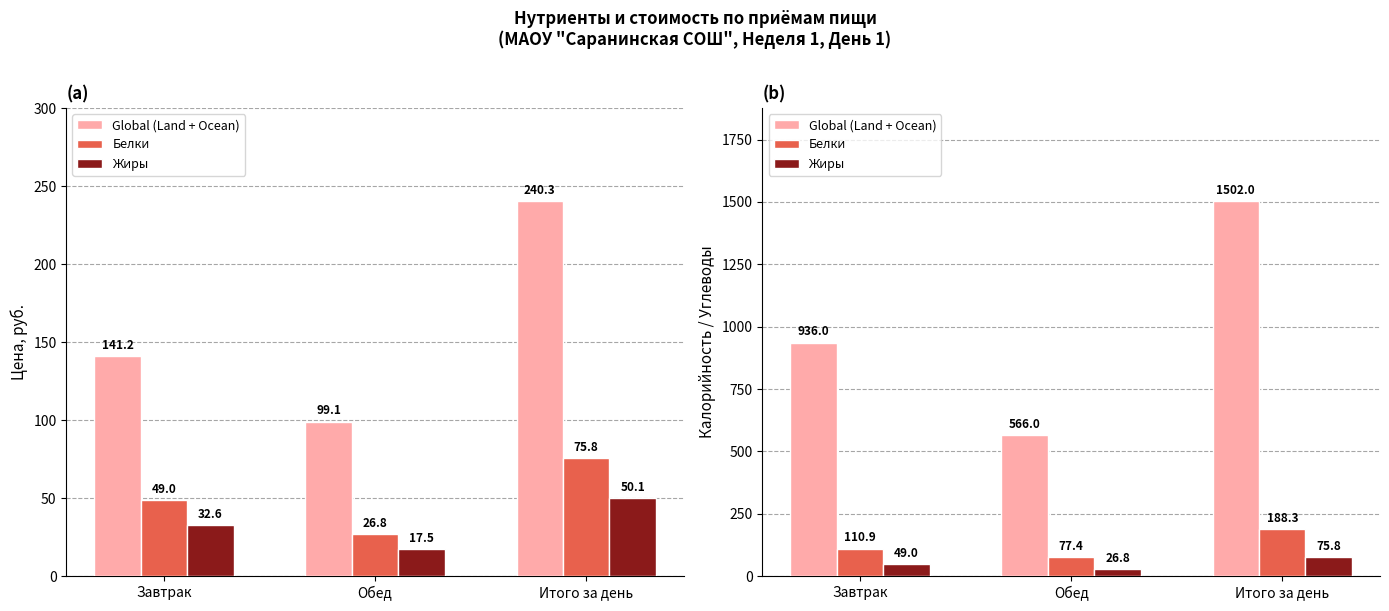

Is it true that Global (Land + Ocean) equals 936.0 at Завтрак?

True